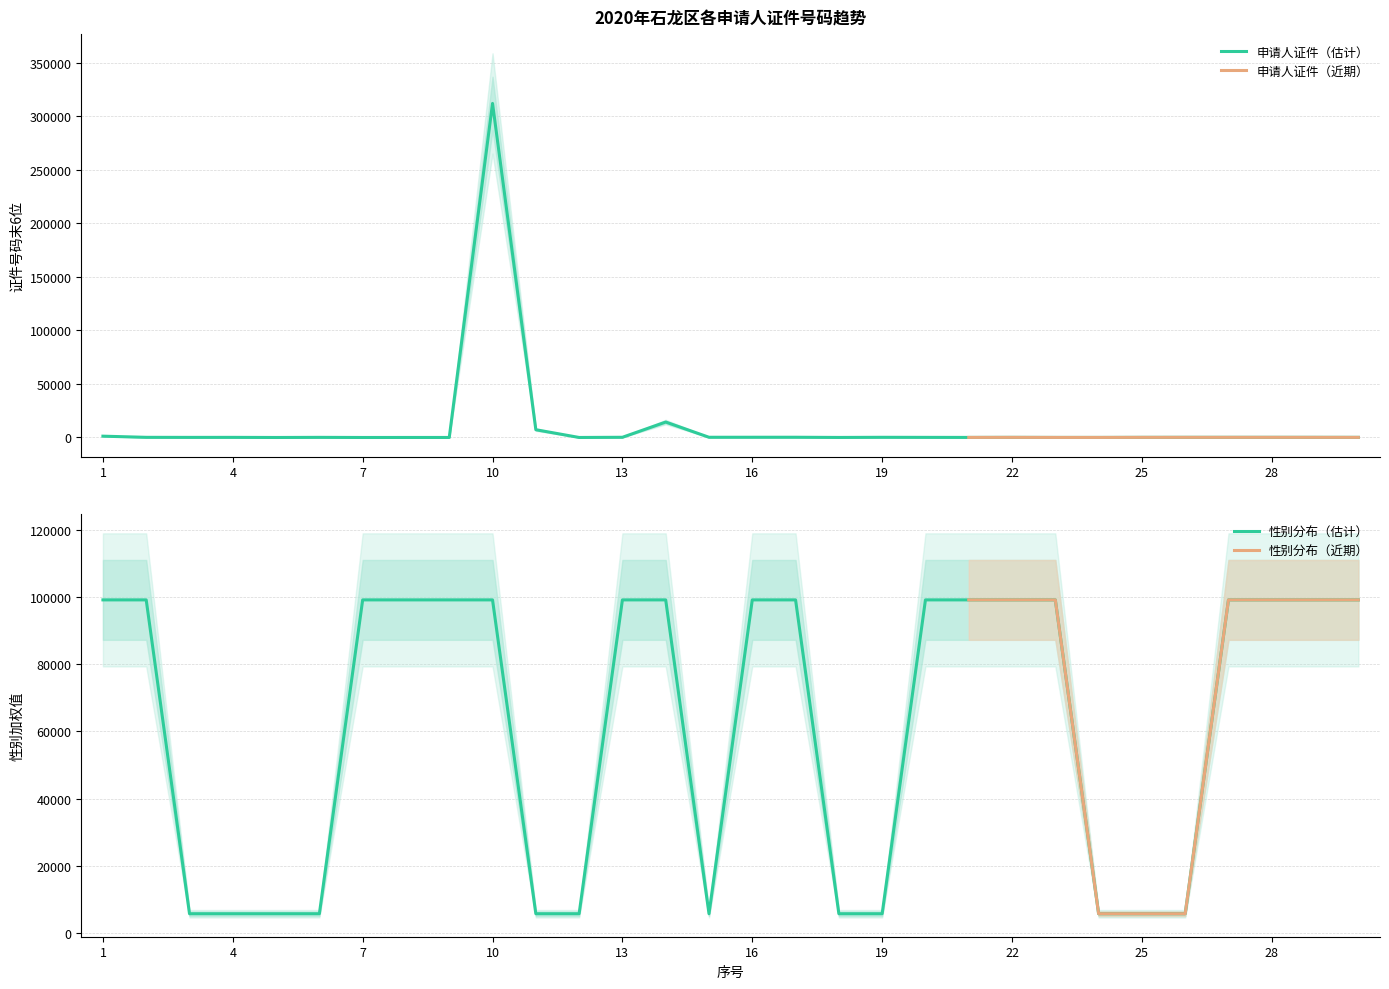

How many data points in 性别编码 are less than 99259?

12